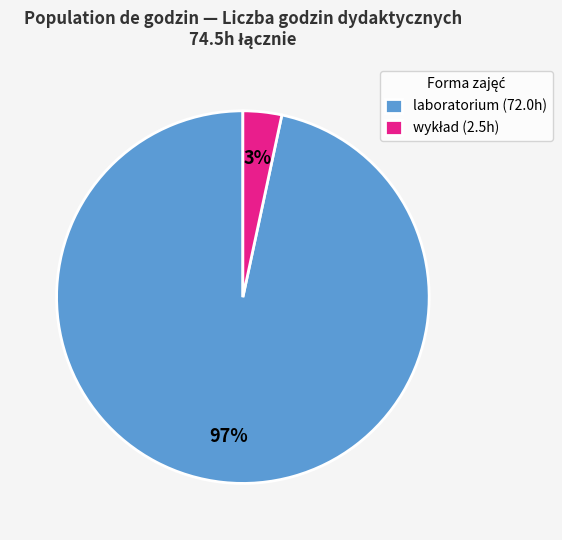

How many segments does this pie chart have?

2